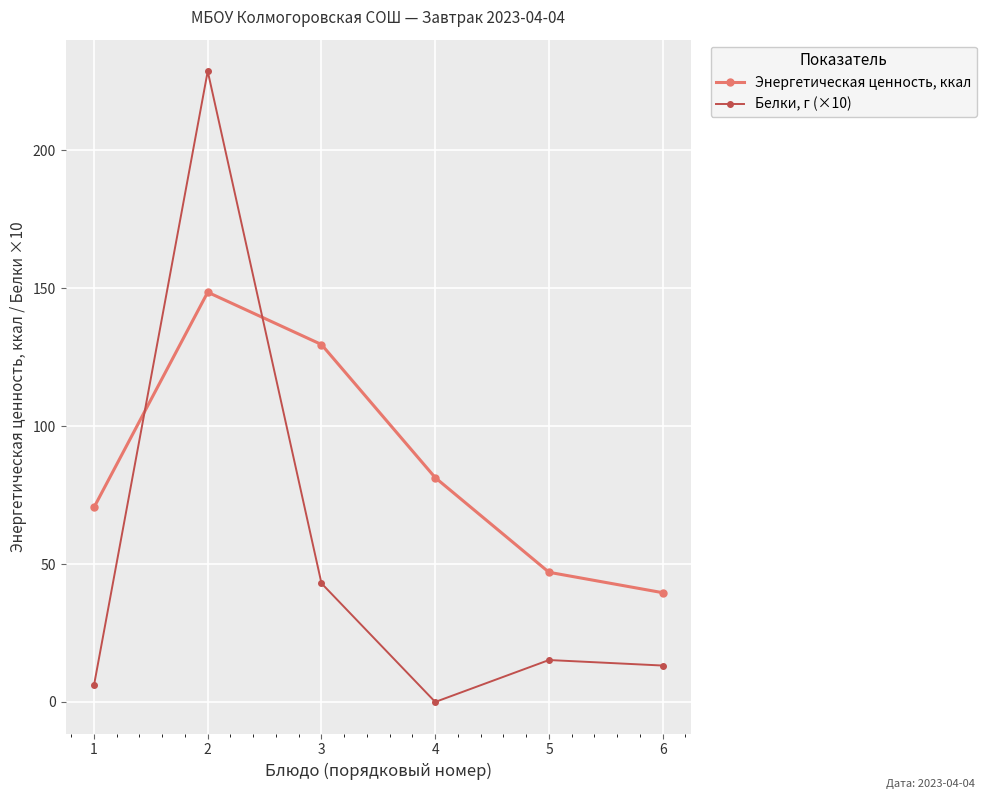

Which series has the widest spread of values?

Белки, г (×10)